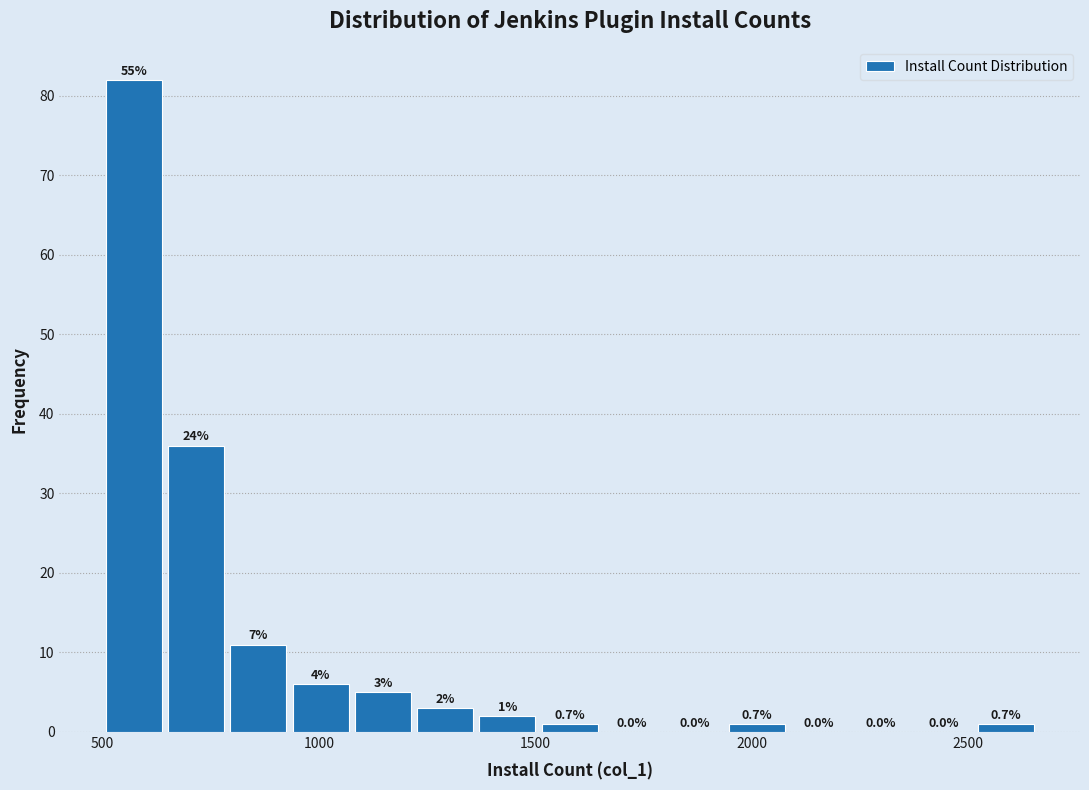

Around what value on the x-axis is the tallest bar? Give the approximate position of its centre, as read against the axis.

550